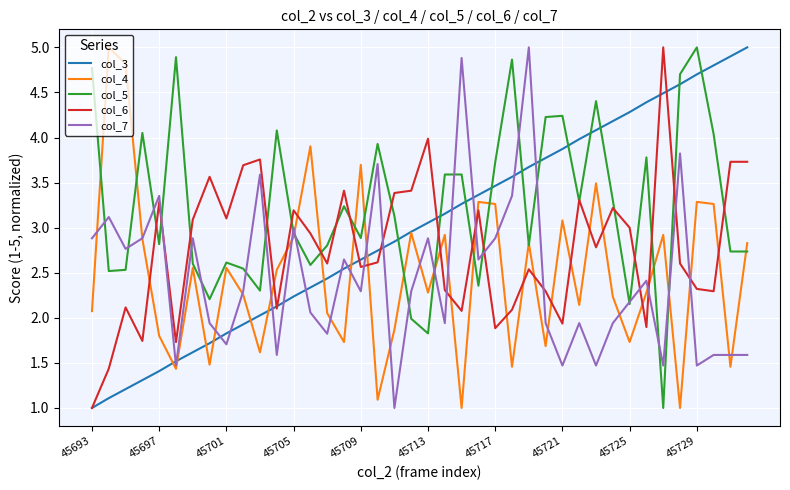

What is the smallest value displayed?

1.0